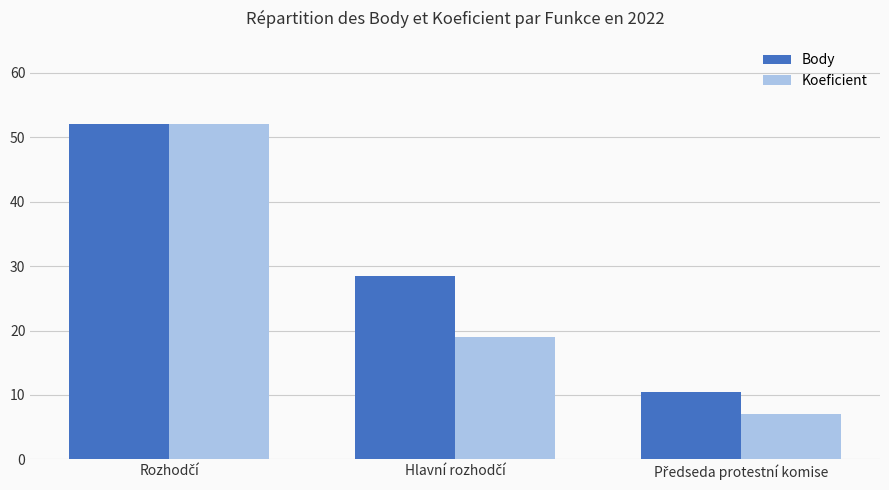

How many groups of bars are there?

3